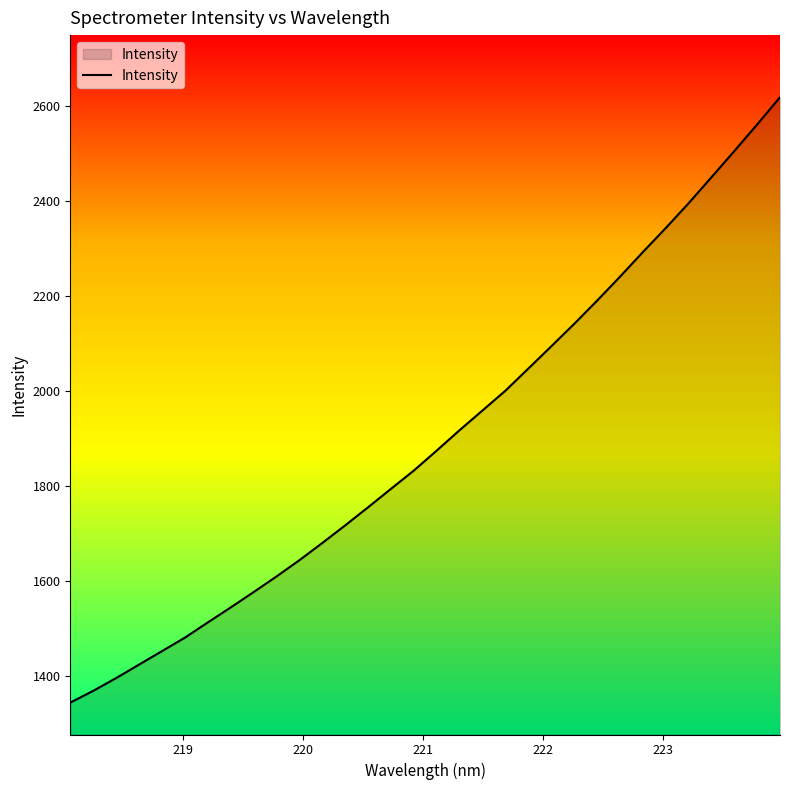

What is the difference between the maximum and minimum values?

1275.4